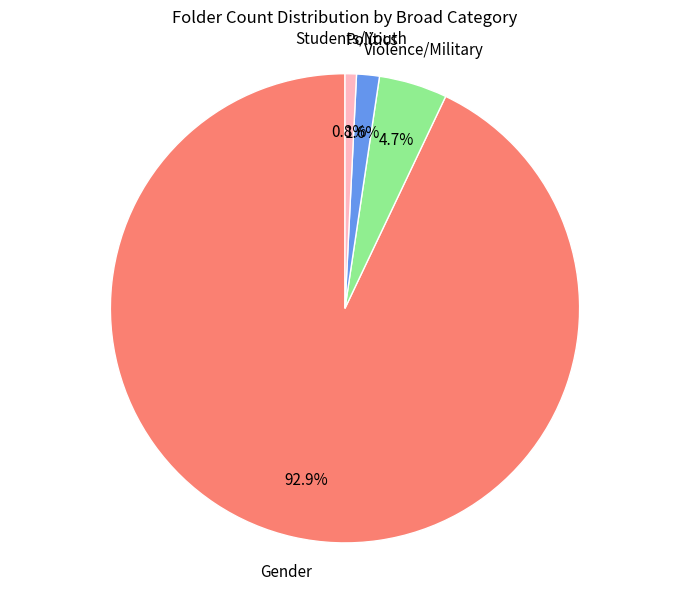

Is there a majority slice in this chart?

Yes